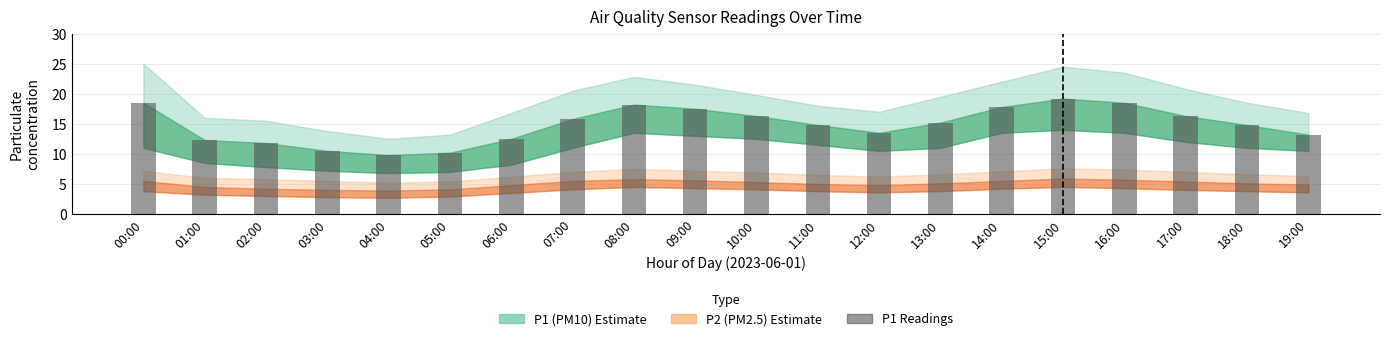

What is the difference between the maximum and minimum values?

9.4